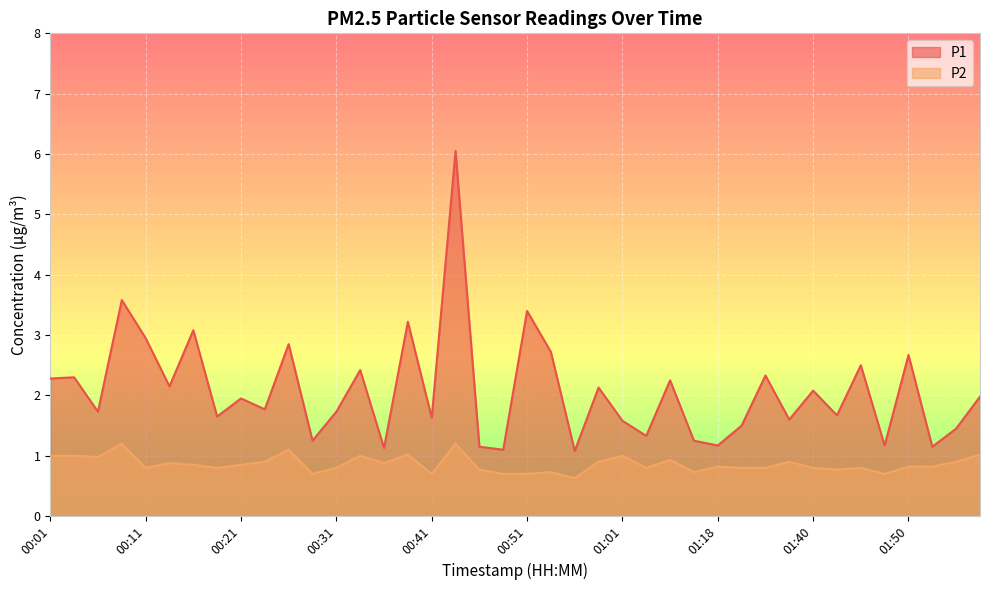

True or false: P2 and P1 cross at least once.

False